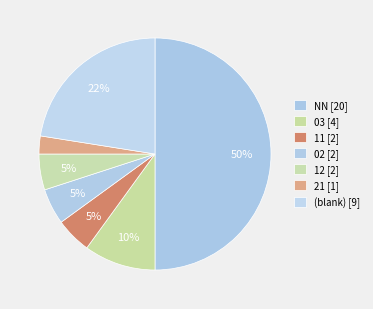

How many segments does this pie chart have?

7